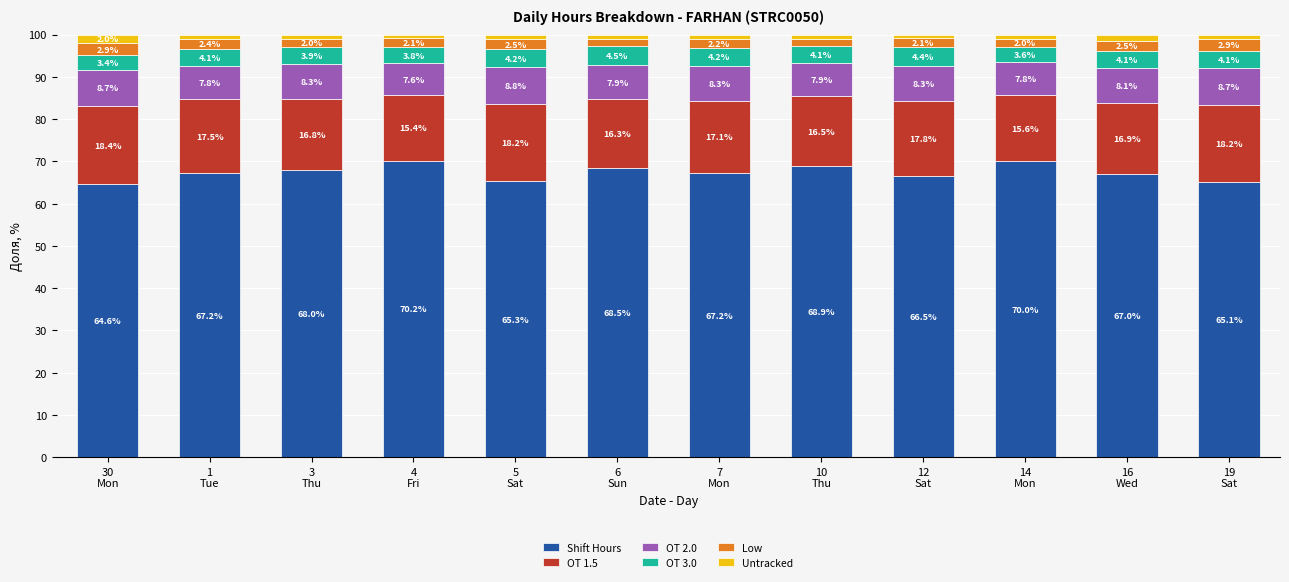

Reading left to right, list the values for the Shift Hours series.

64.6	67.2	68.0	70.2	65.3	68.5	67.2	68.9	66.5	70.0	67.0	65.1